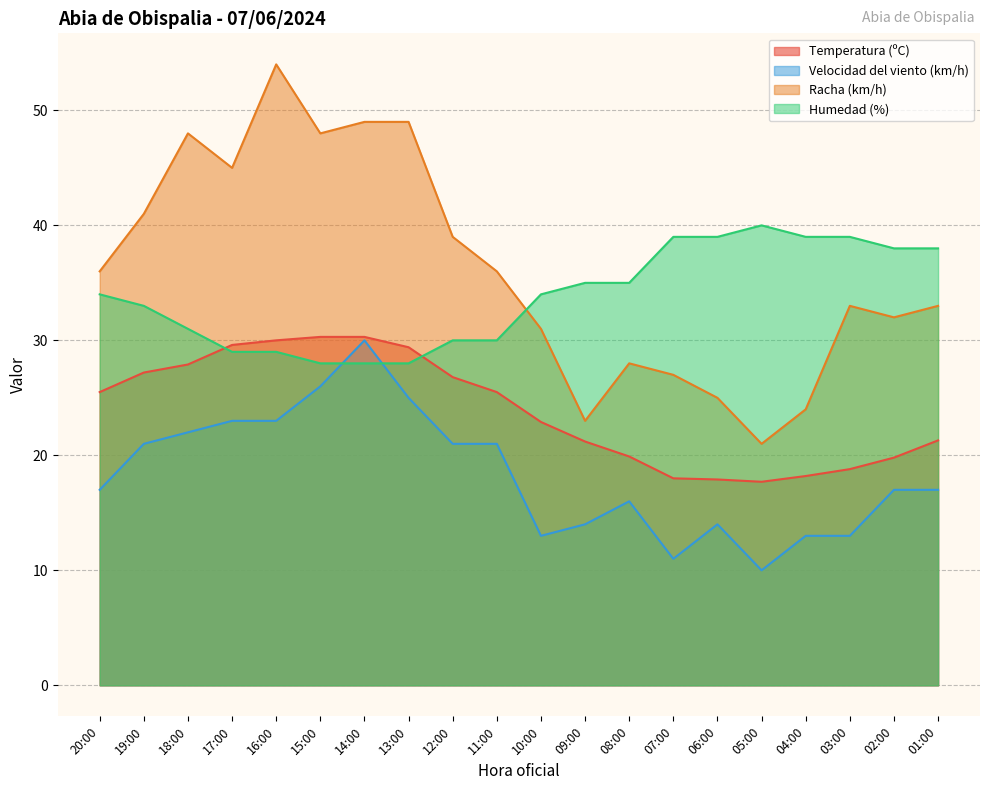

What is the average value of the Racha (km/h) series?

36.1